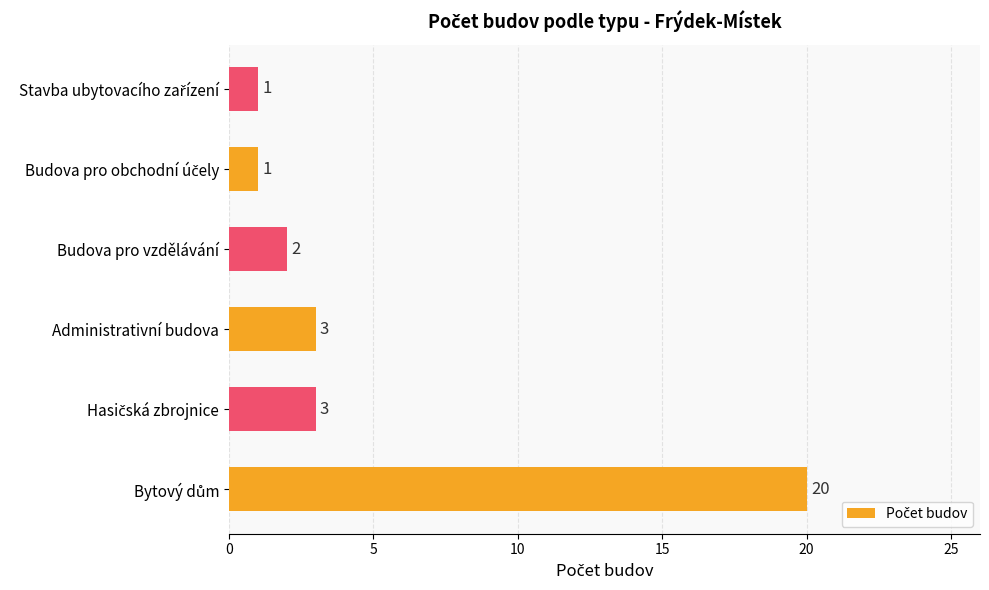

What is the average value?

5